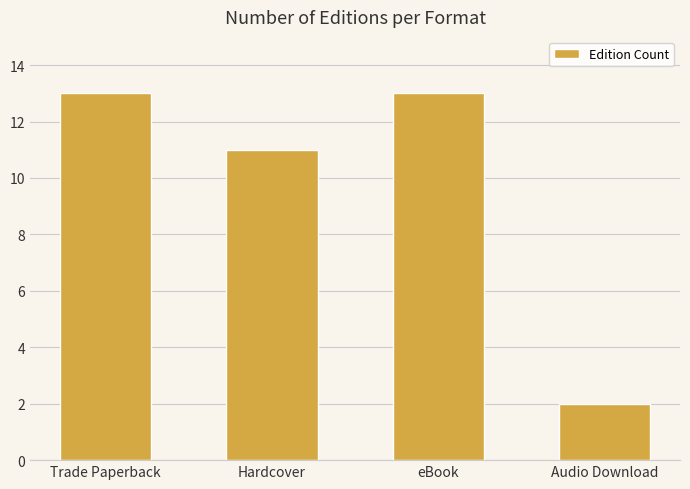

What is the sum of all values?

39